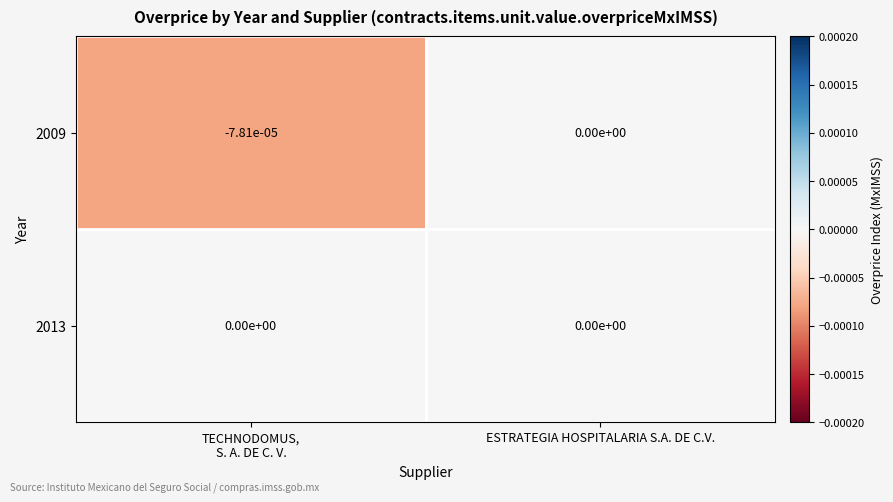

At which category is the sum across all series the highest?

ESTRATEGIA HOSPITALARIA S.A. DE C.V.